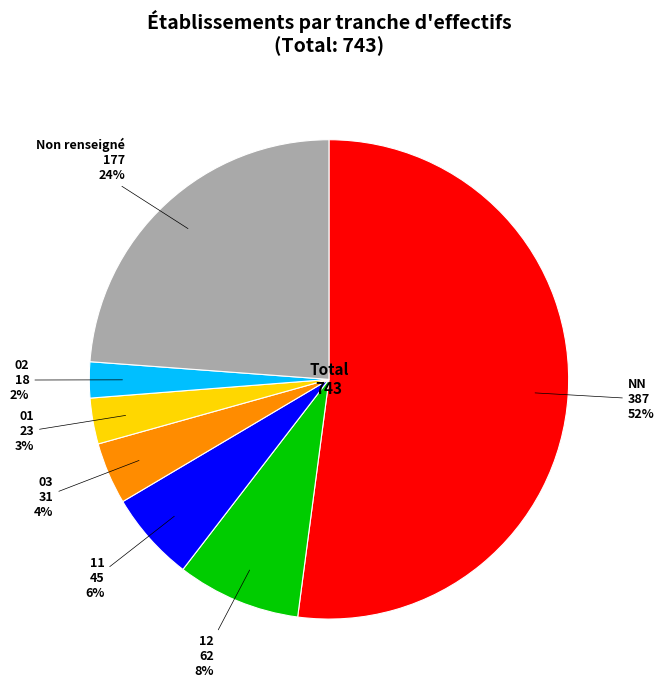

Is there any slice that represents more than half of the pie?

Yes